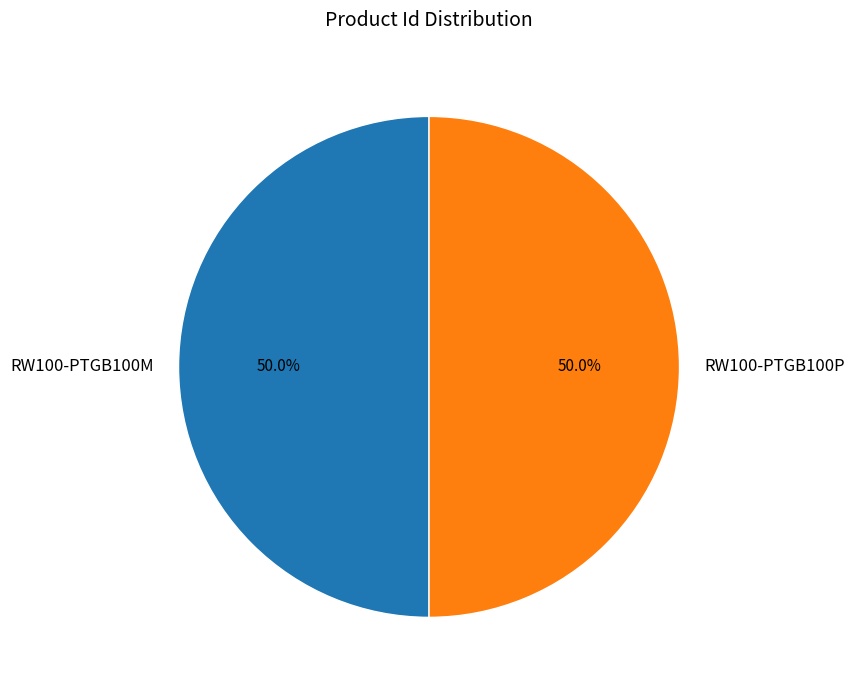

How much of the chart is everything except RW100-PTGB100P?

50.0%